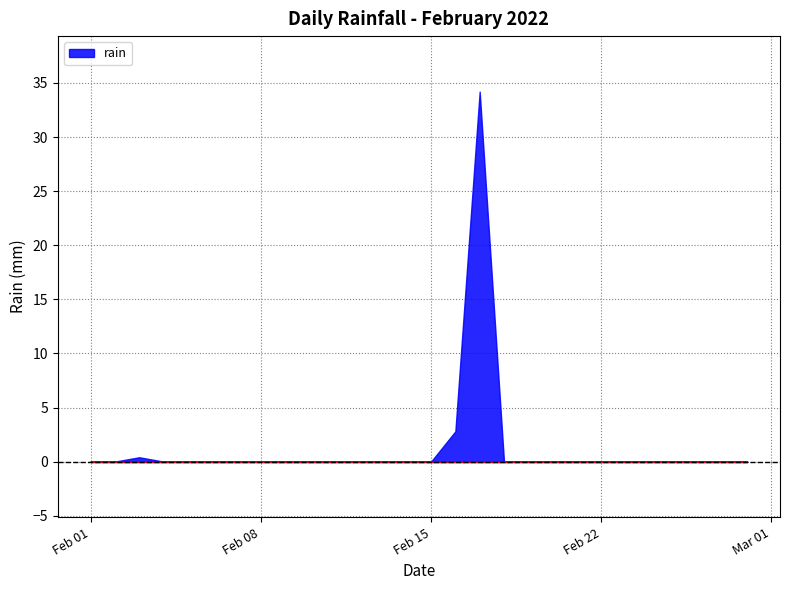

What is the difference between the maximum and minimum values?

34.2